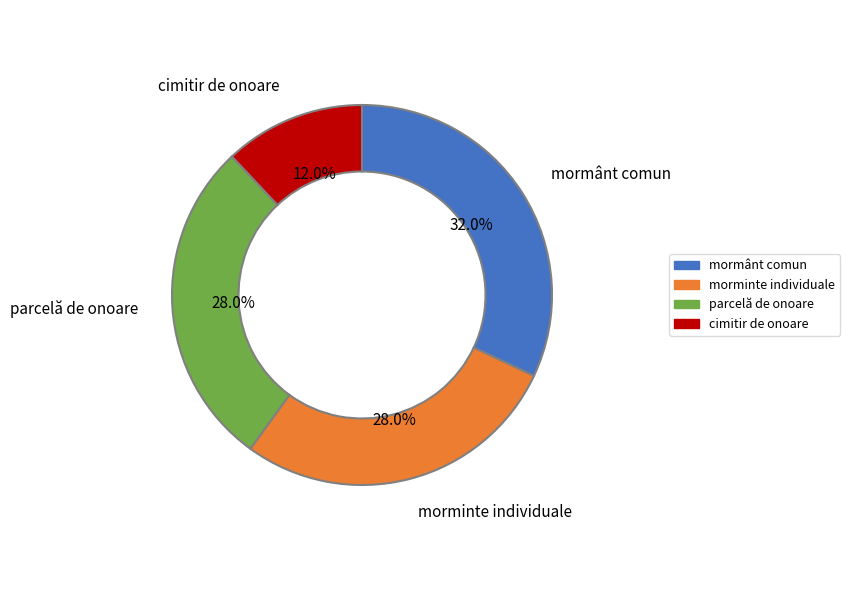

To the nearest percent, what percentage of the pie is morminte individuale?

28%